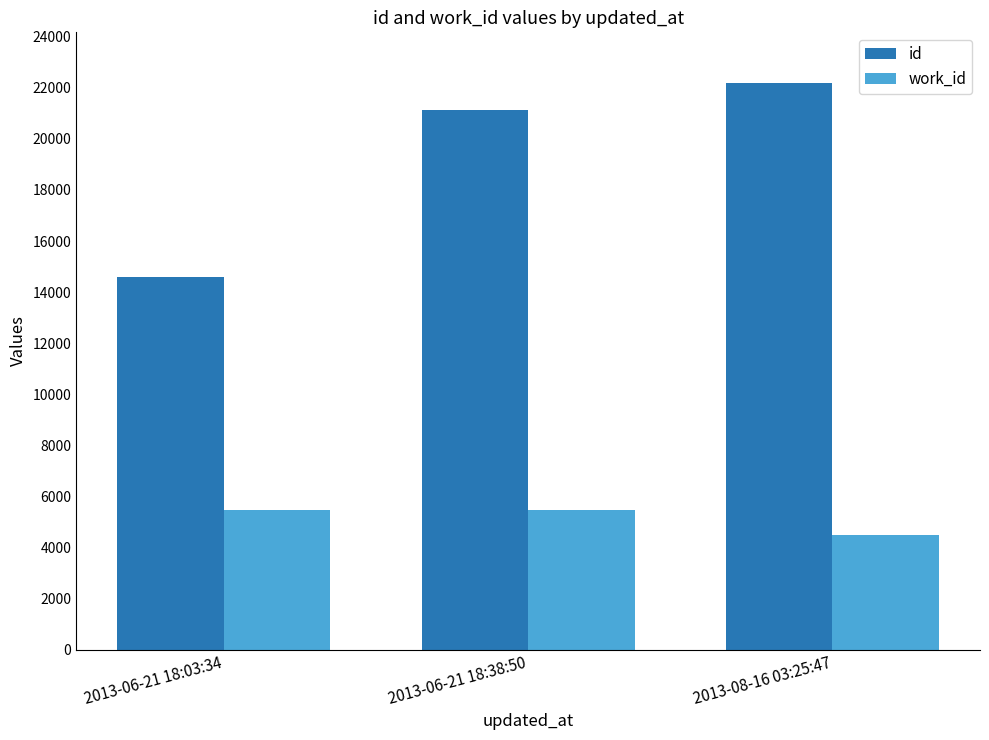

What is the total value across all series at 2013-06-21 18:03:34?

20026